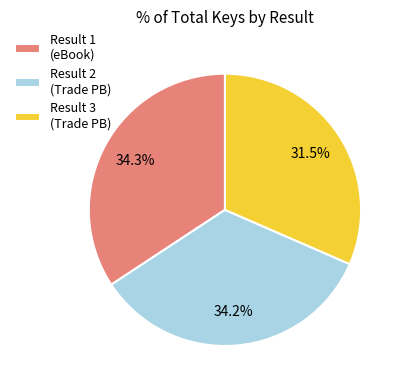

Approximately how many times larger is the value at Result 3 (Trade PB) compared to Result 2 (Trade PB)?

0.9